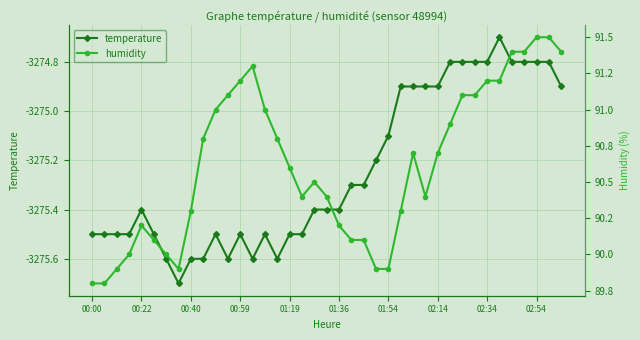

True or false: temperature has more than 2 interior local peaks.

True